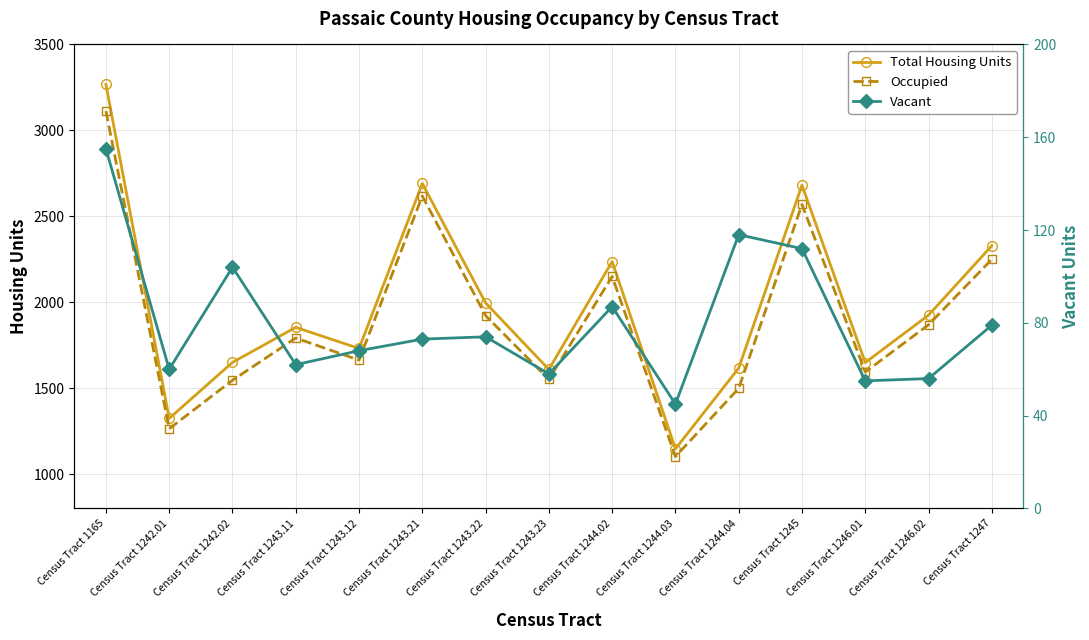

In Occupied, how many points are higher than both neighbors (excluding endpoints)?

4